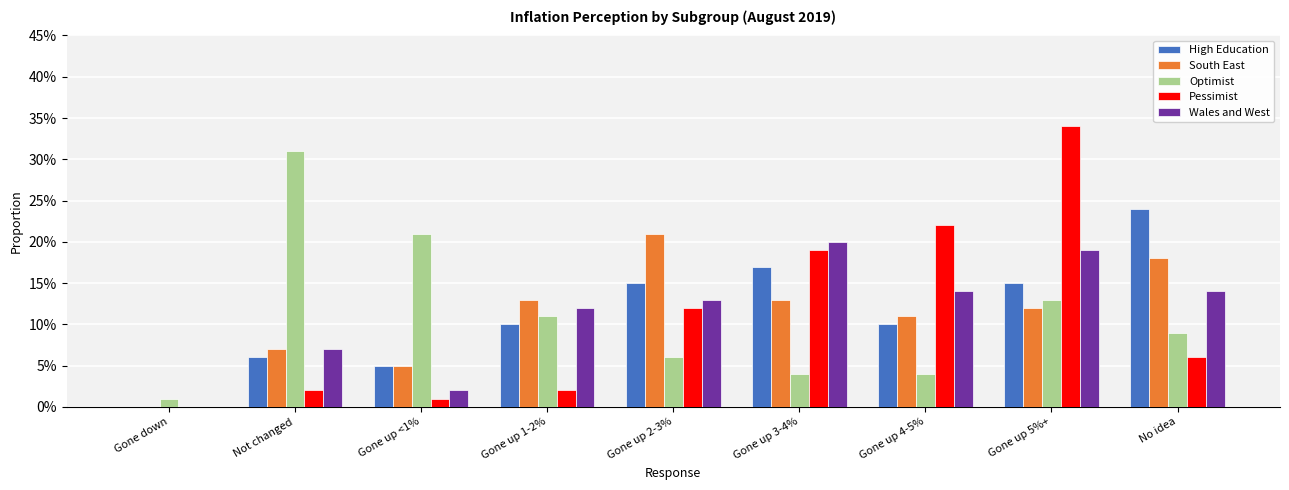

What is the label of the 6th bar from the right?

Gone up 1-2%